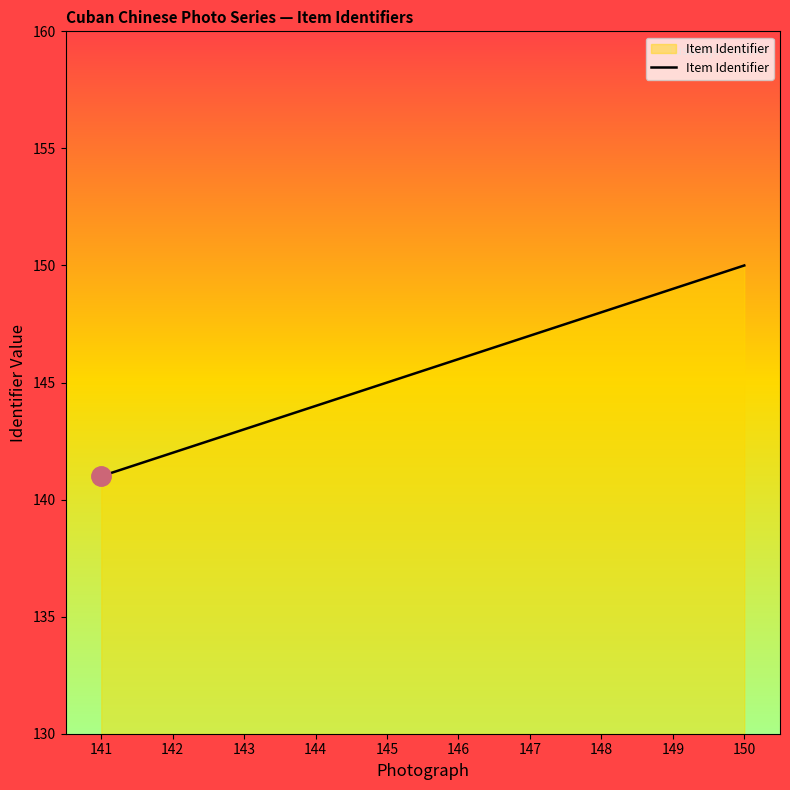

The value at 149 is 49. True or false?

False